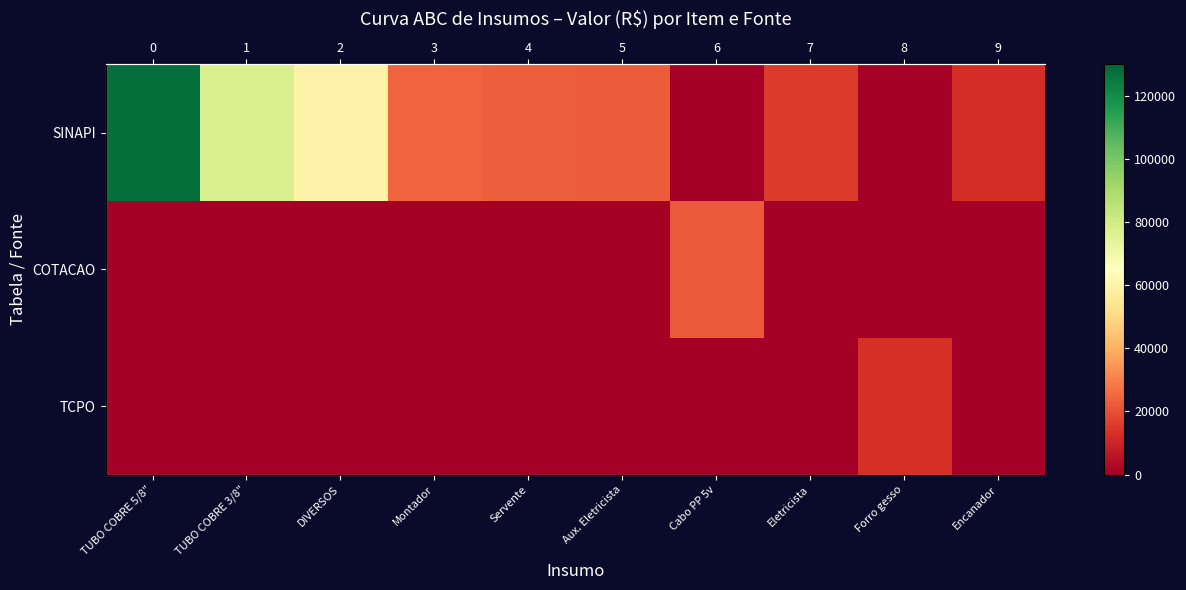

Which series has the widest spread of values?

SINAPI